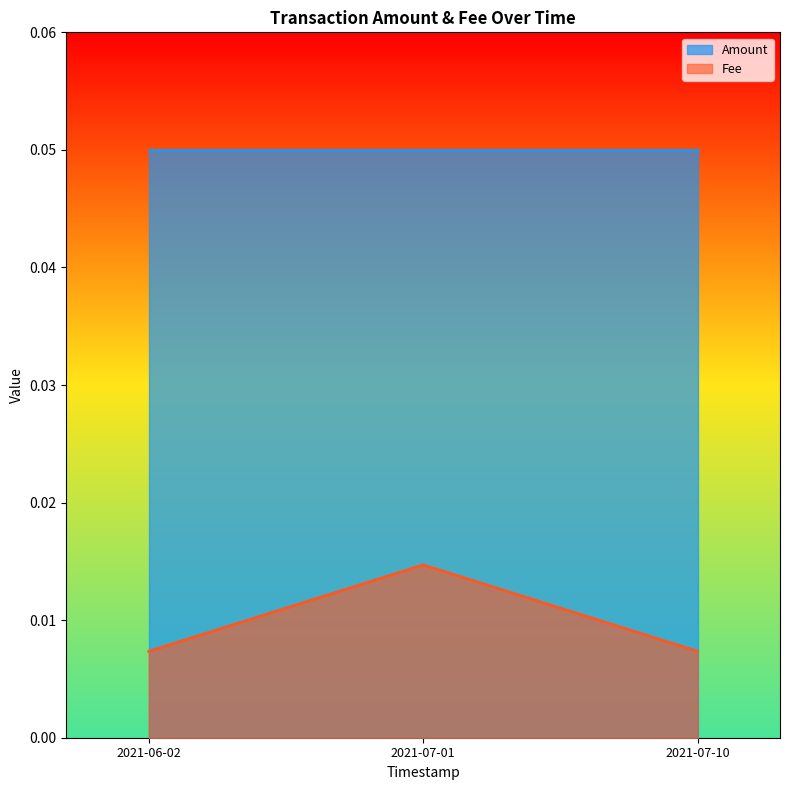

Which series has the largest total across all categories?

Amount